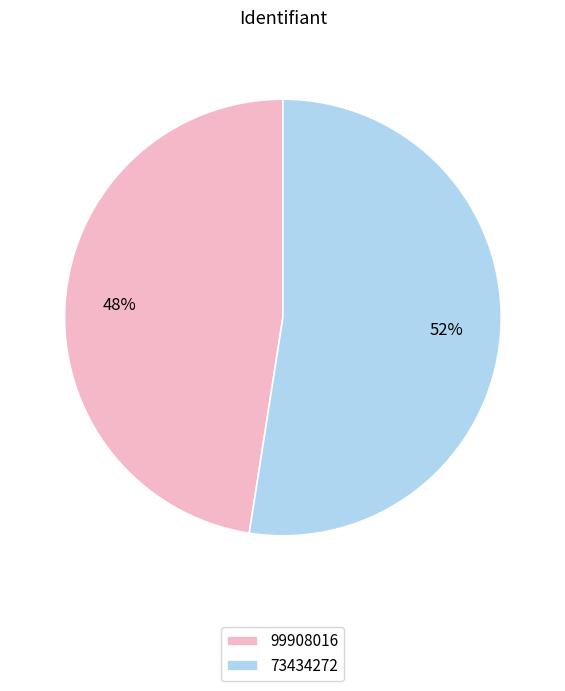

Is there any slice that represents more than half of the pie?

Yes